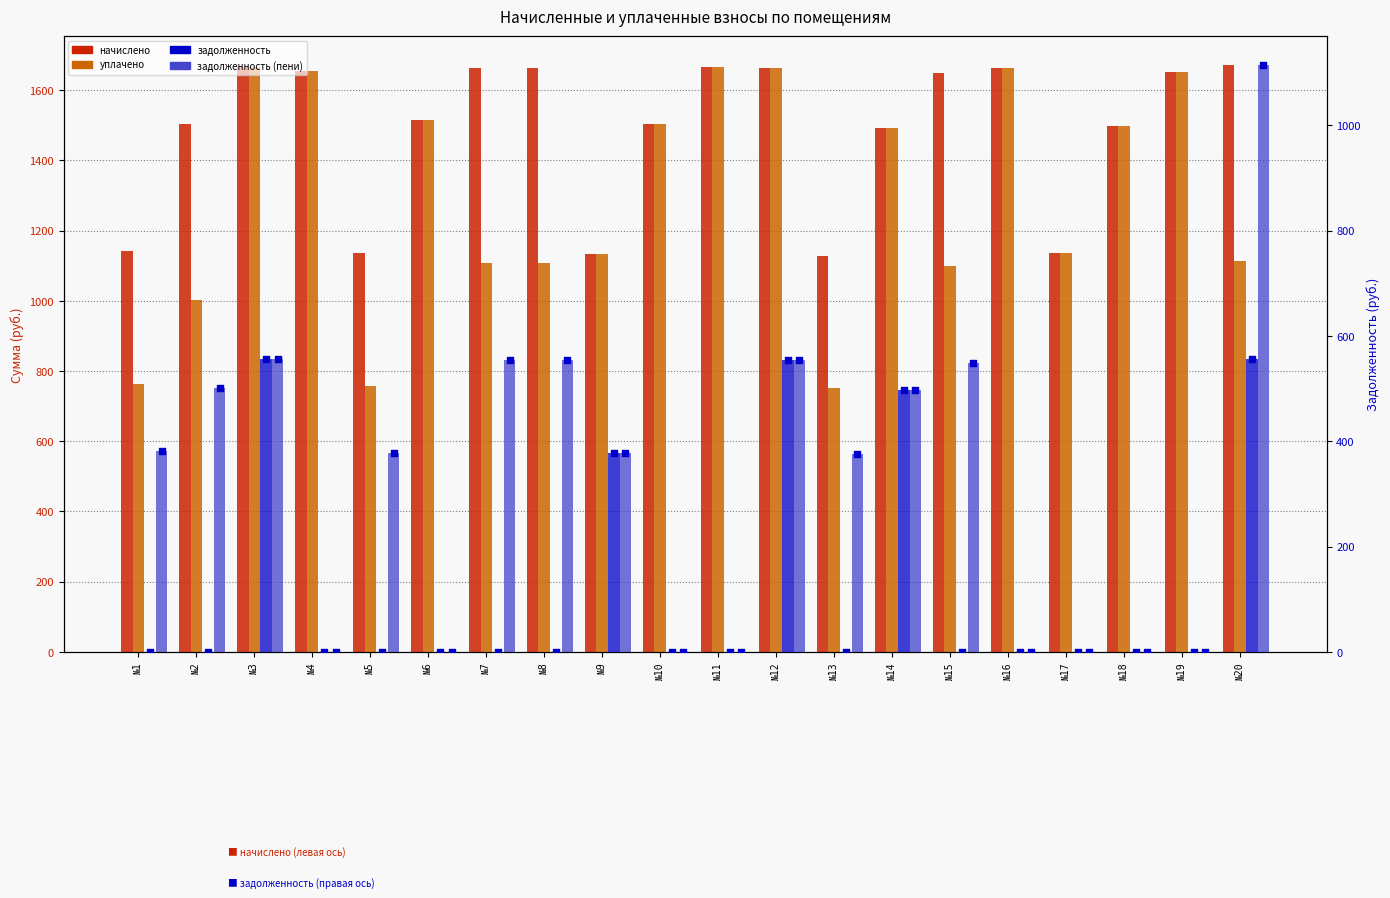

Which series reaches the minimum Y coordinate?

задолженность